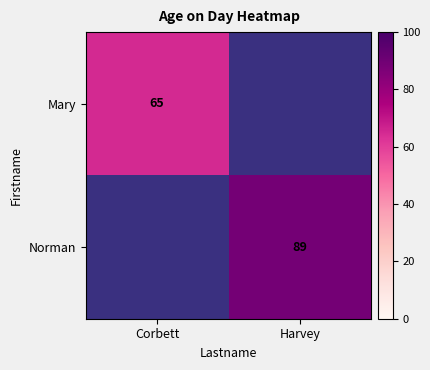

The value of Mary at Corbett is 31. True or false?

False